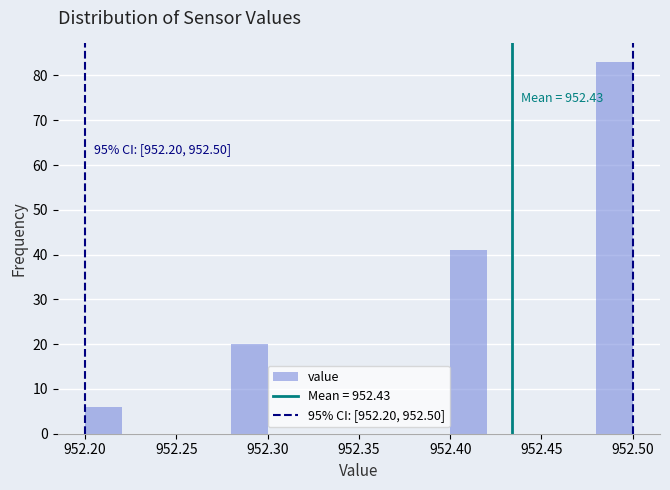

Which range on the x-axis has the tallest bar?

952.48 to 952.50